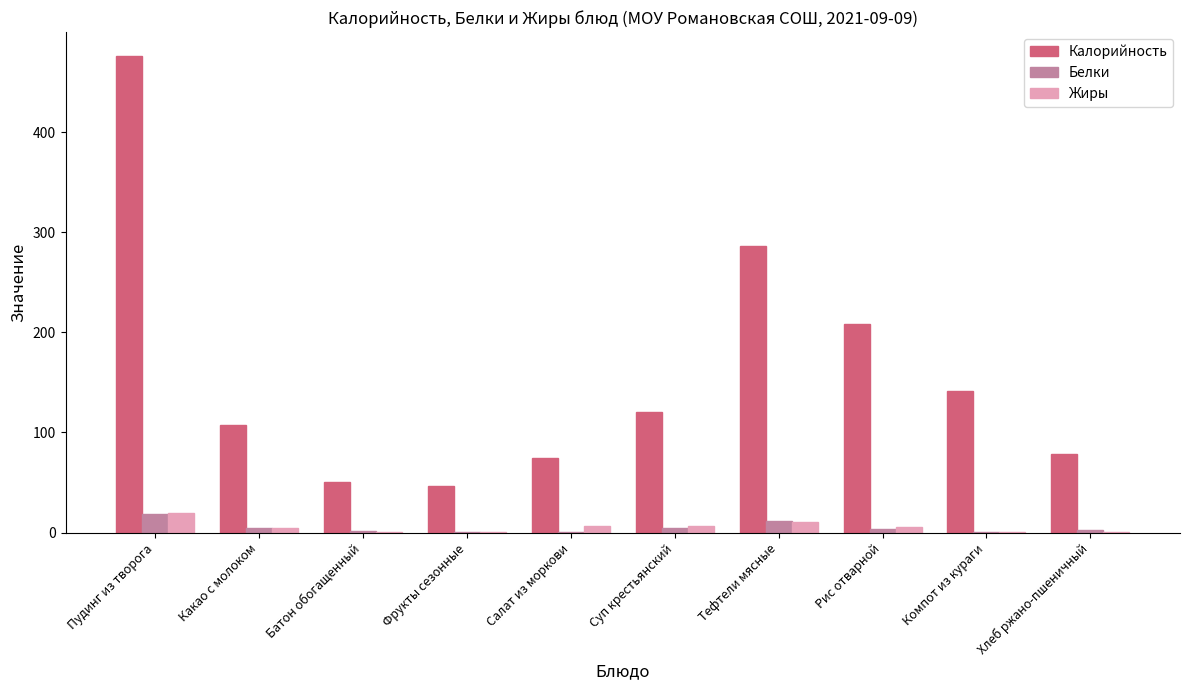

Where does the Калорийность series first go above 120?

Пудинг из творога